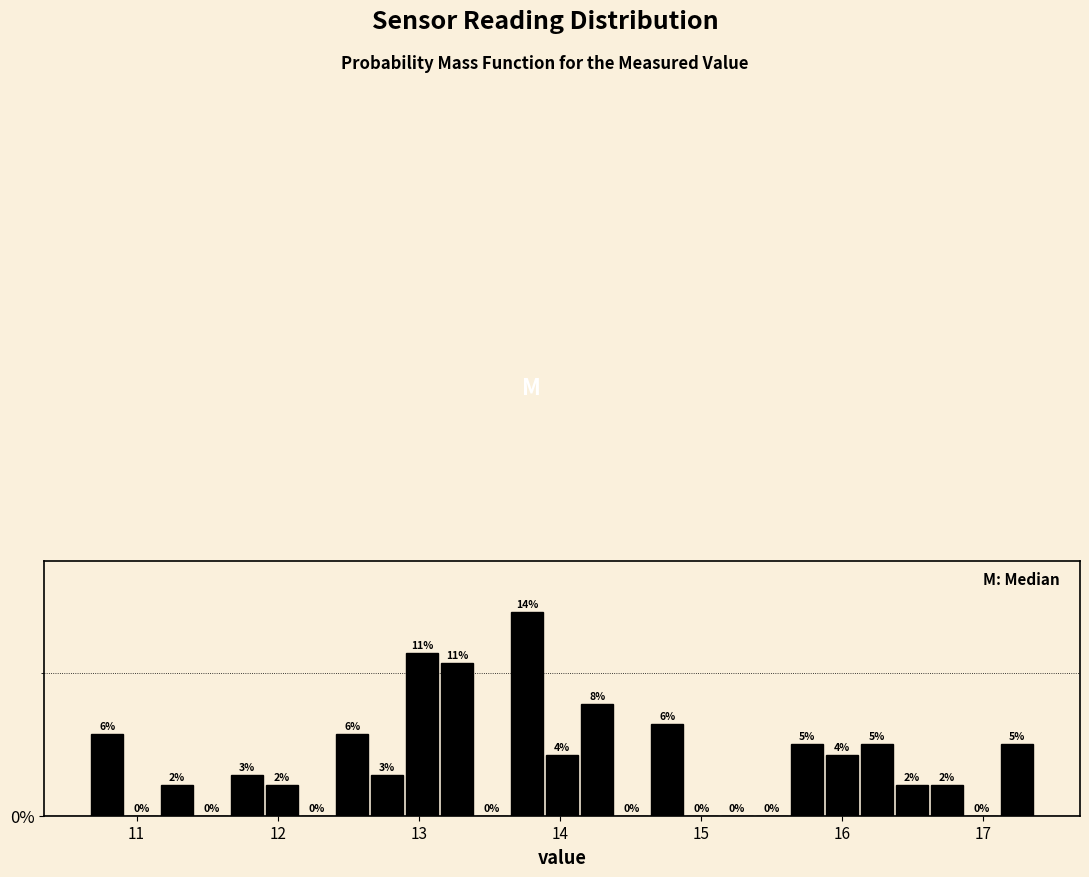

Read against the x-axis, roughly where is the centre of the tallest bar?

13.8